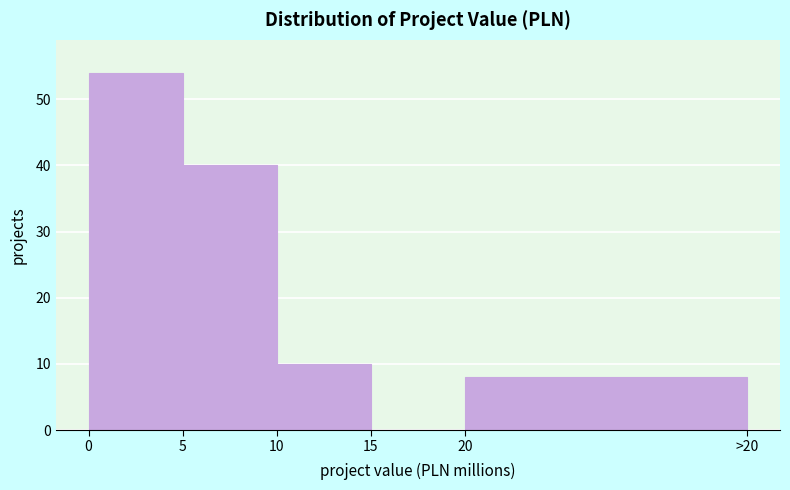

Reading right to left, transcribe all the data shown in this chart.

20=8	15=0	10=10	5=40	0=54